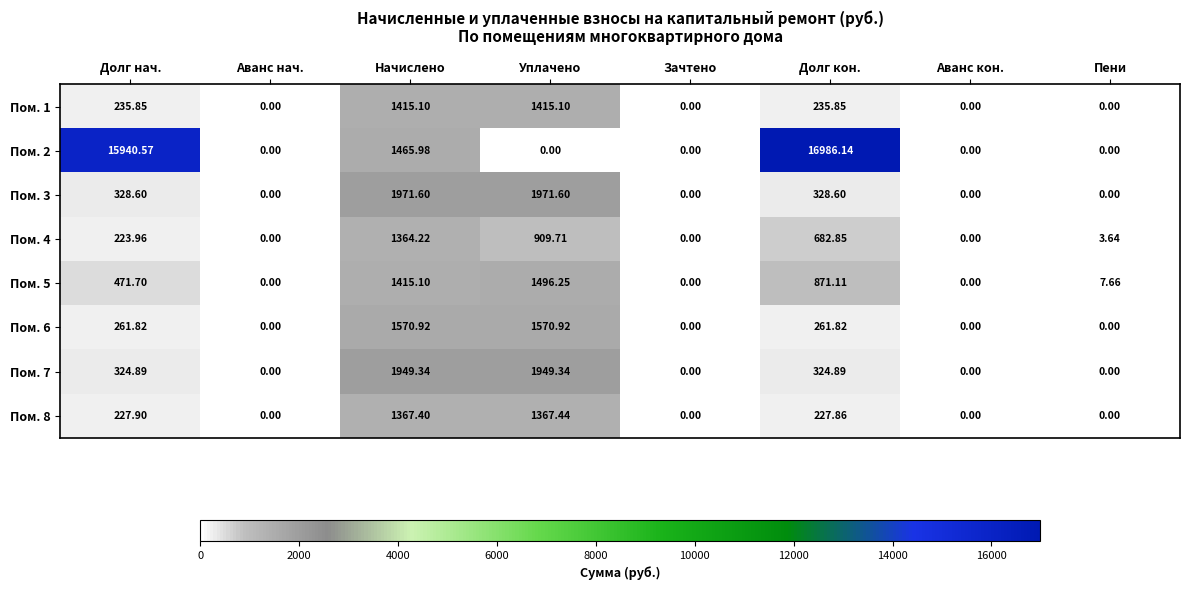

How many data points does each series have?

8